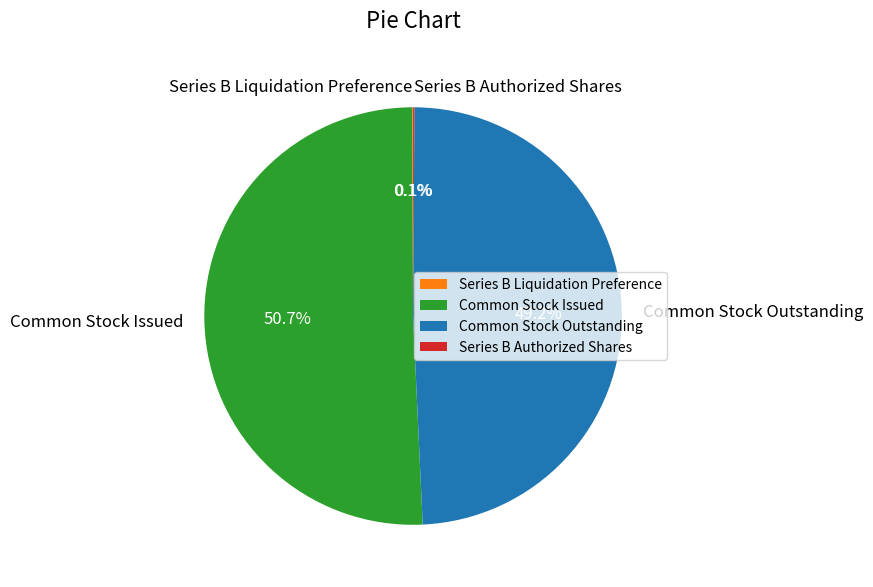

To the nearest percent, what percentage of the pie is Common Stock Issued?

51%